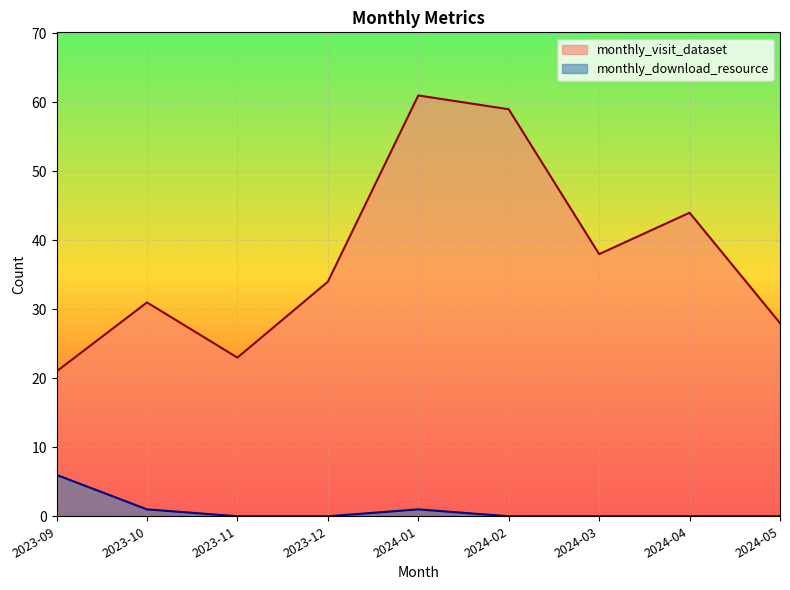

At which category does monthly_download_resource reach its first local peak?

2024-01